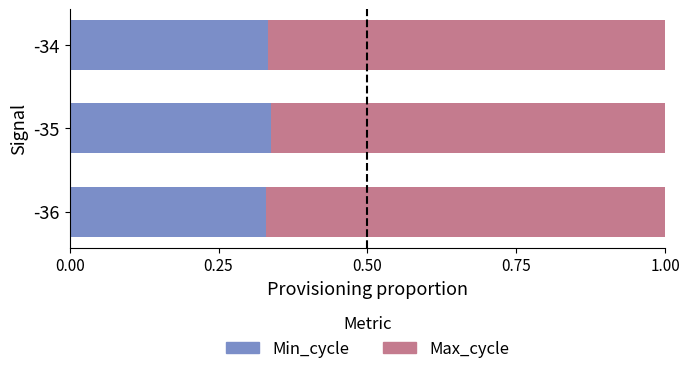

Count the Min_cycle values in the range 0 to 1.

3